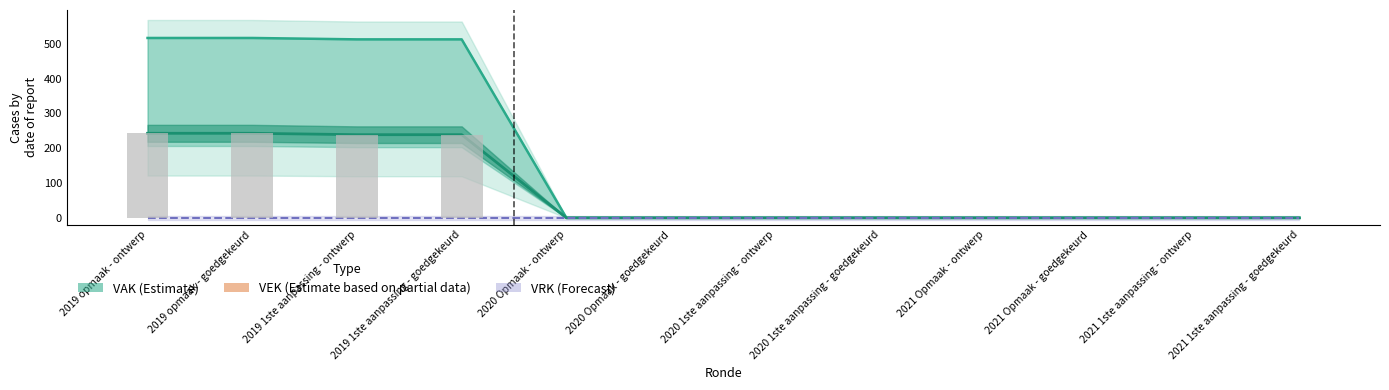

What is the difference between the second highest and second lowest values in the VEK series?

517